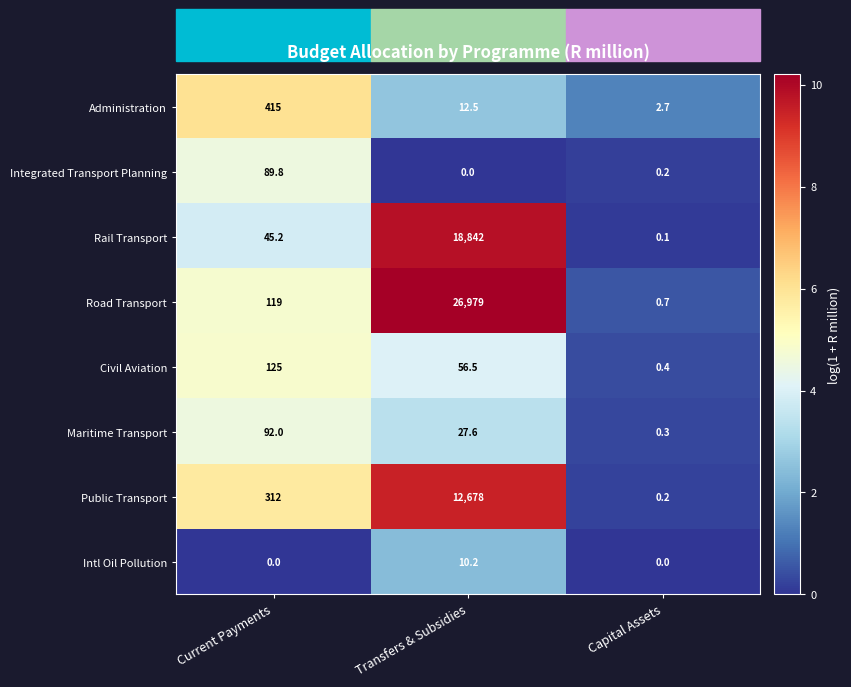

What is the maximum value shown in the chart?

26979.0